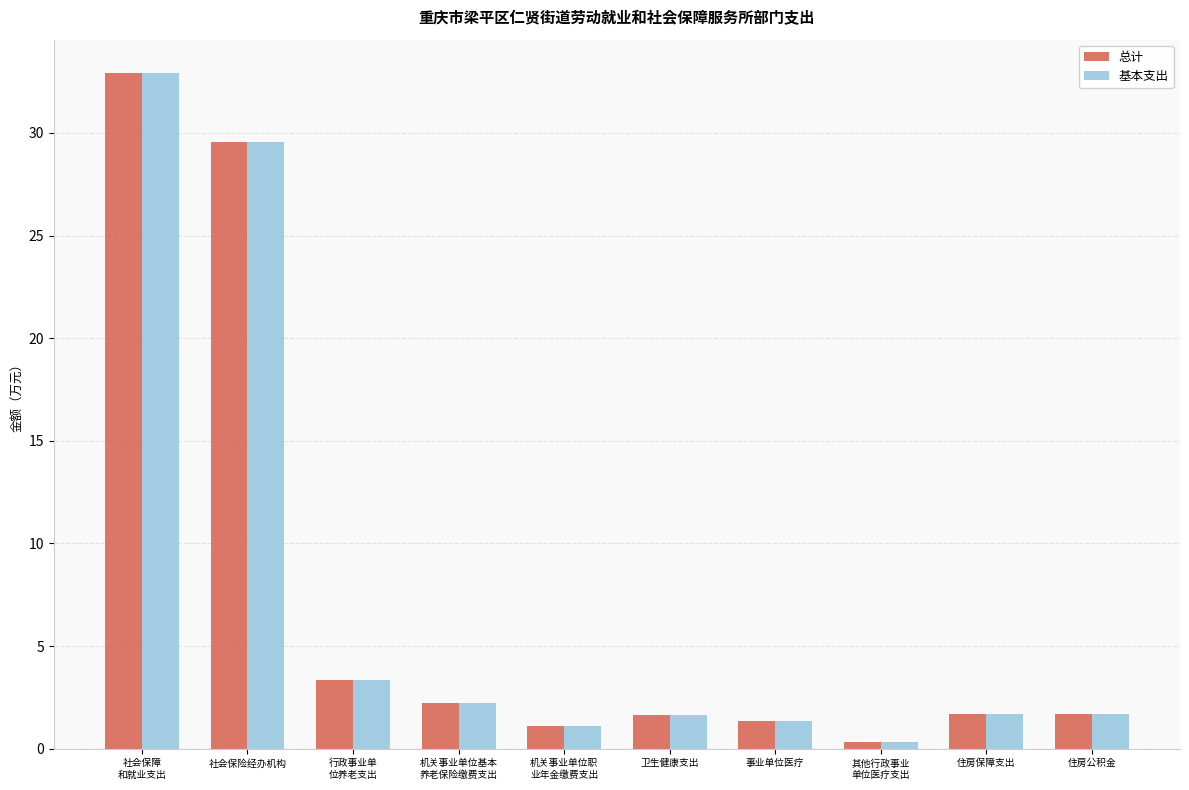

What is the difference between the 基本支出 values at 住房保障支出 and 事业单位医疗?

0.3